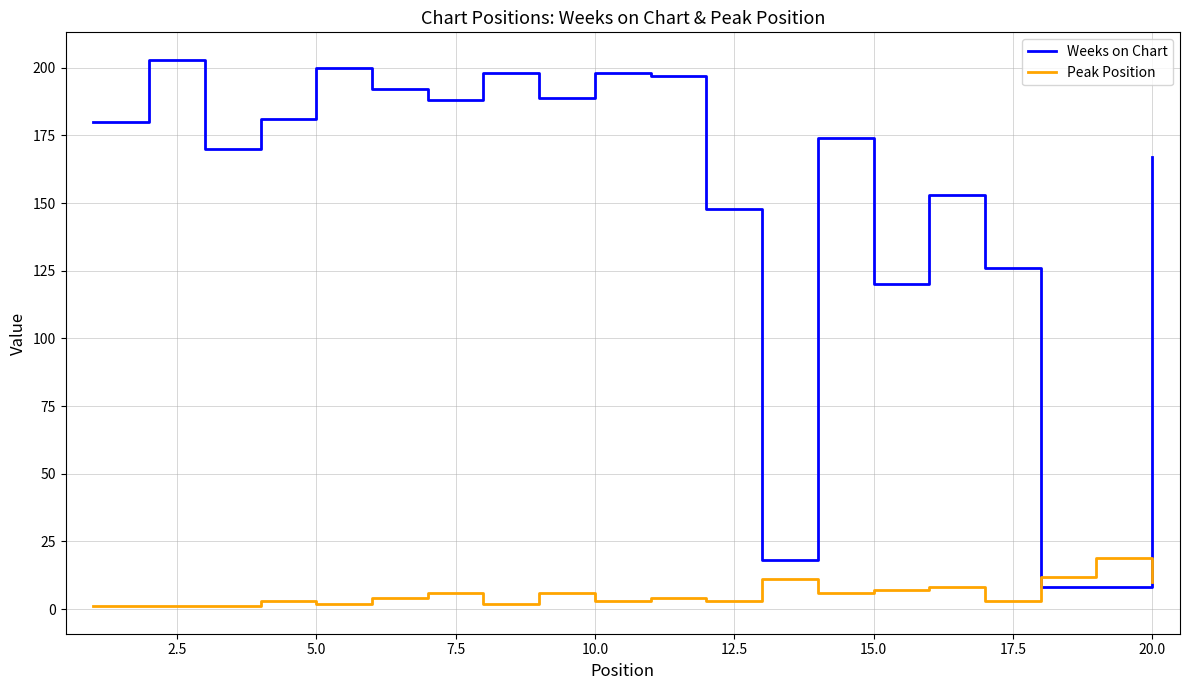

List the series in order of their peak value, highest first.

Weeks on Chart, Peak Position